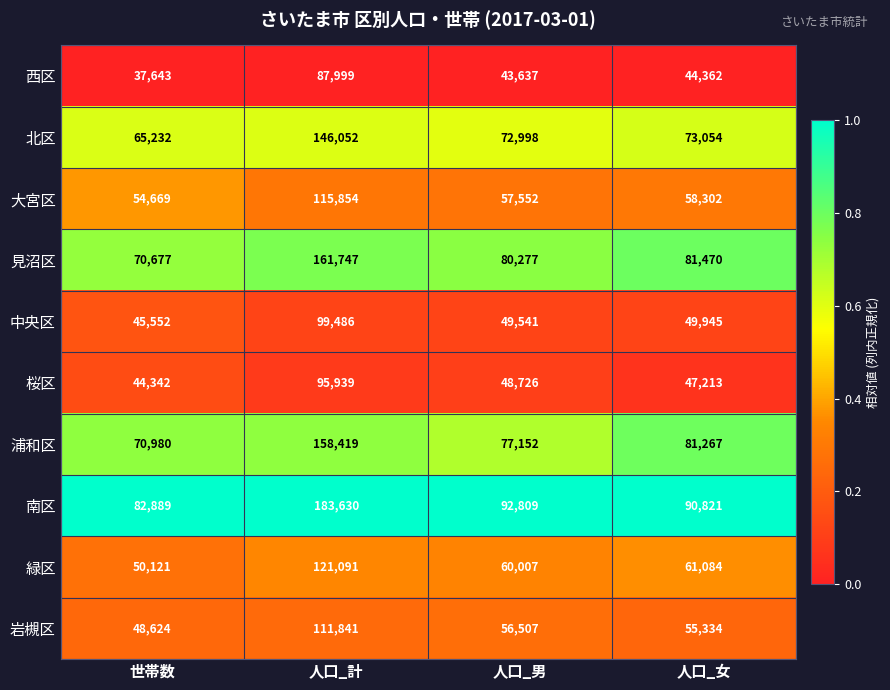

What is the spread (max minus min) of values at 人口_男?

49172